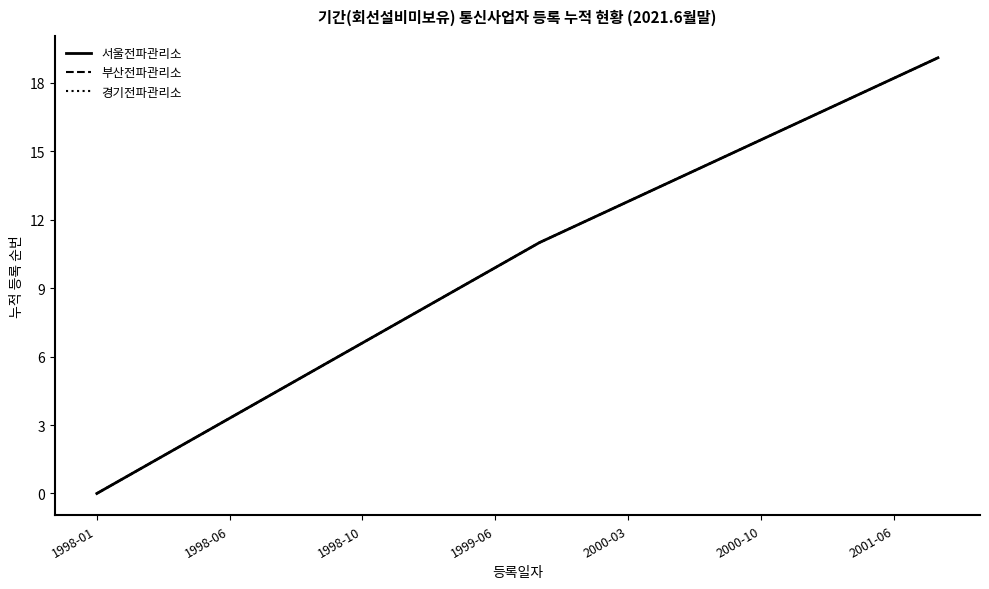

What is the label of the 16th point from the right?

2000-03